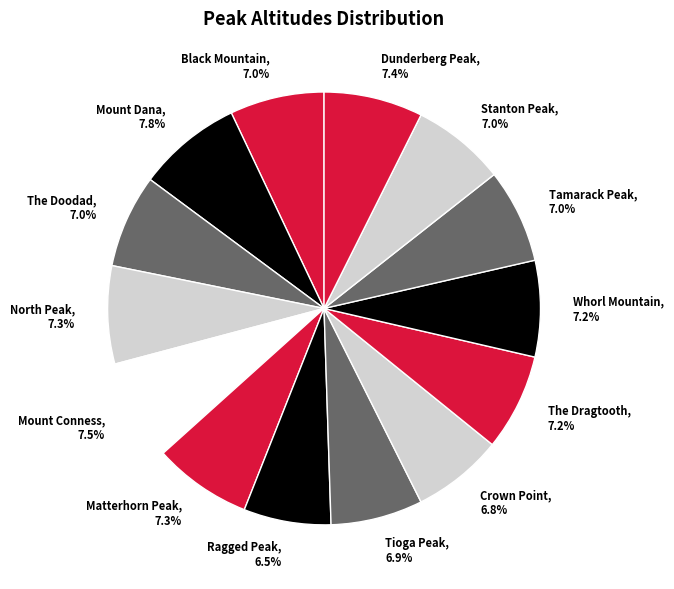

Is Tioga Peak, 6.9% the majority of the pie?

No